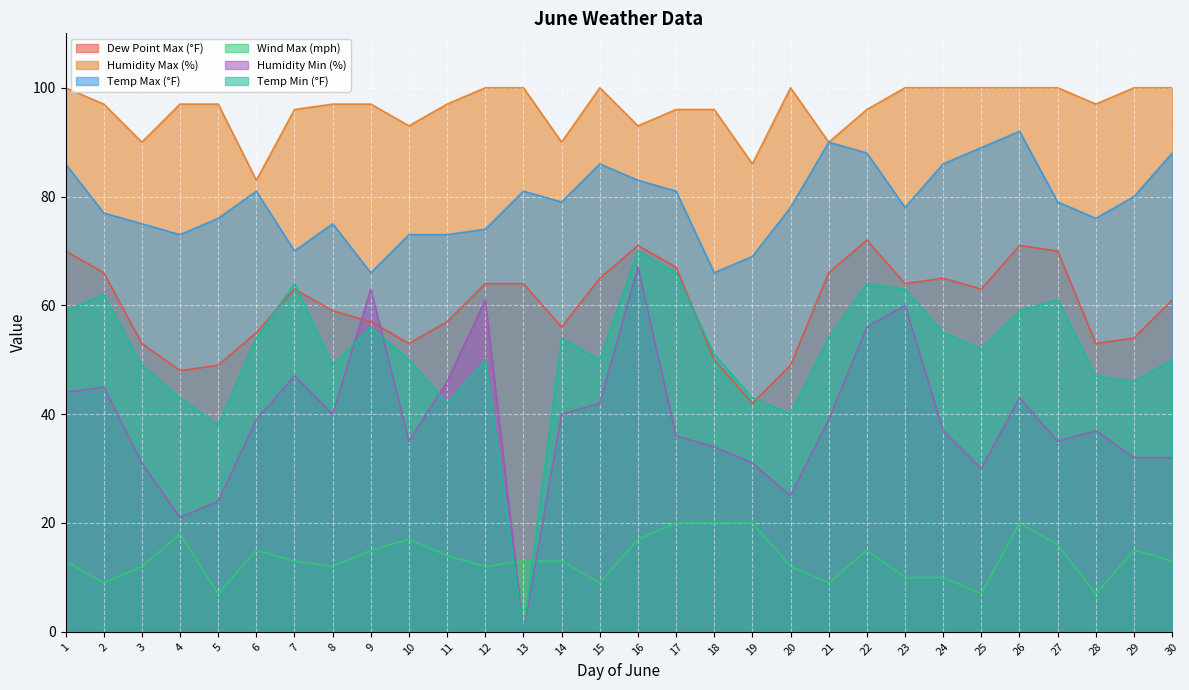

What is the spread (max minus min) of values at 16?

76